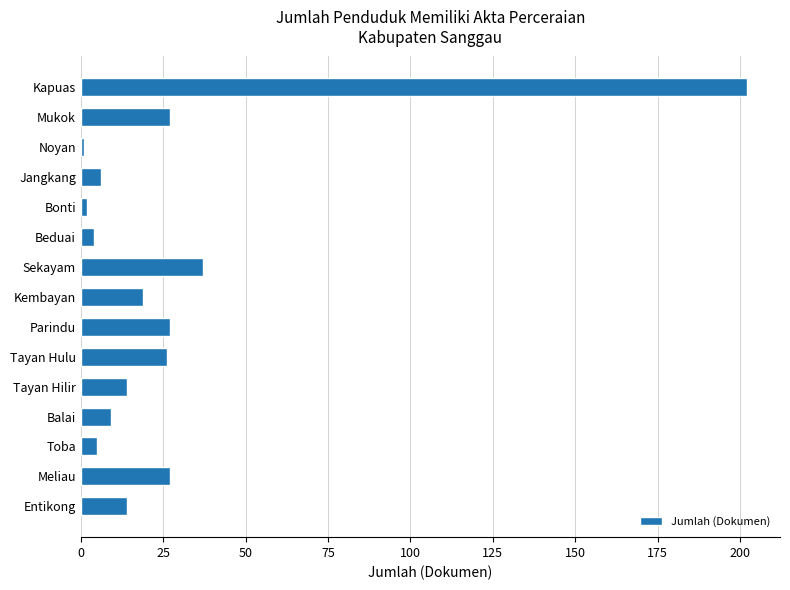

What is the average value?

28